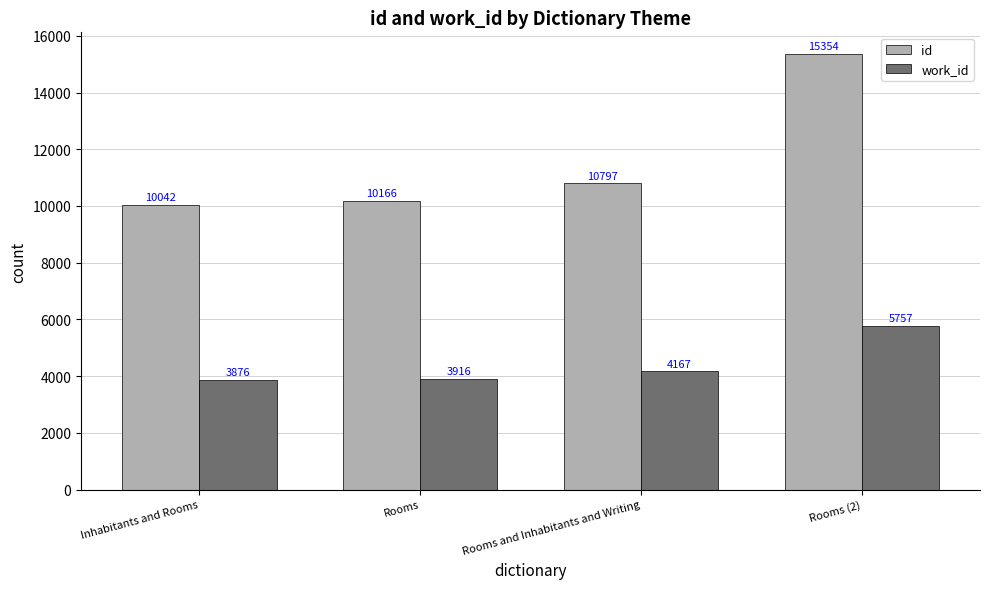

Is the value of work_id at Rooms (2) greater than the value of id at Rooms?

No